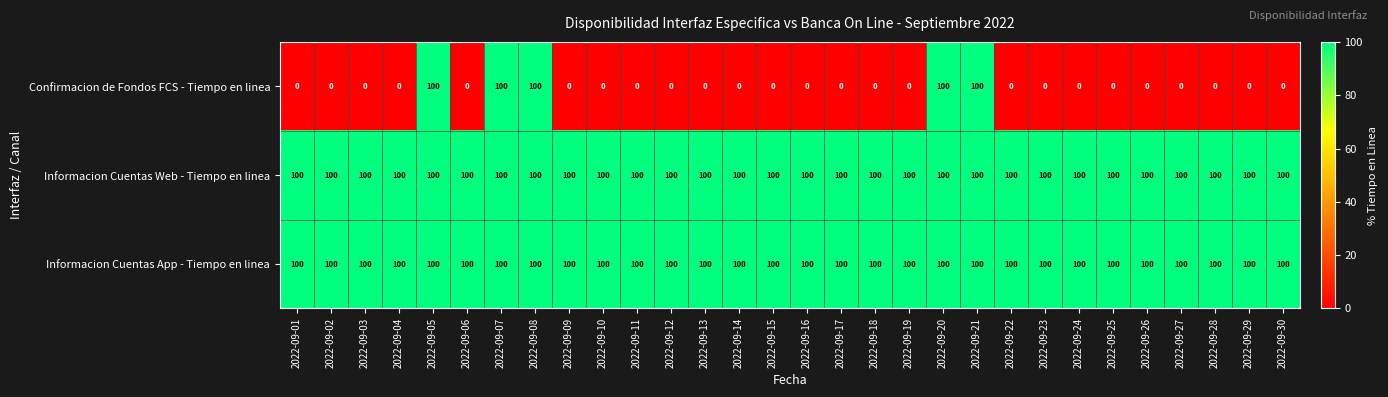

Is the value of Confirmacion de Fondos FCS - Tiempo en linea at 2022-09-22 greater than the value of Informacion Cuentas App - Tiempo en linea at 2022-09-08?

No